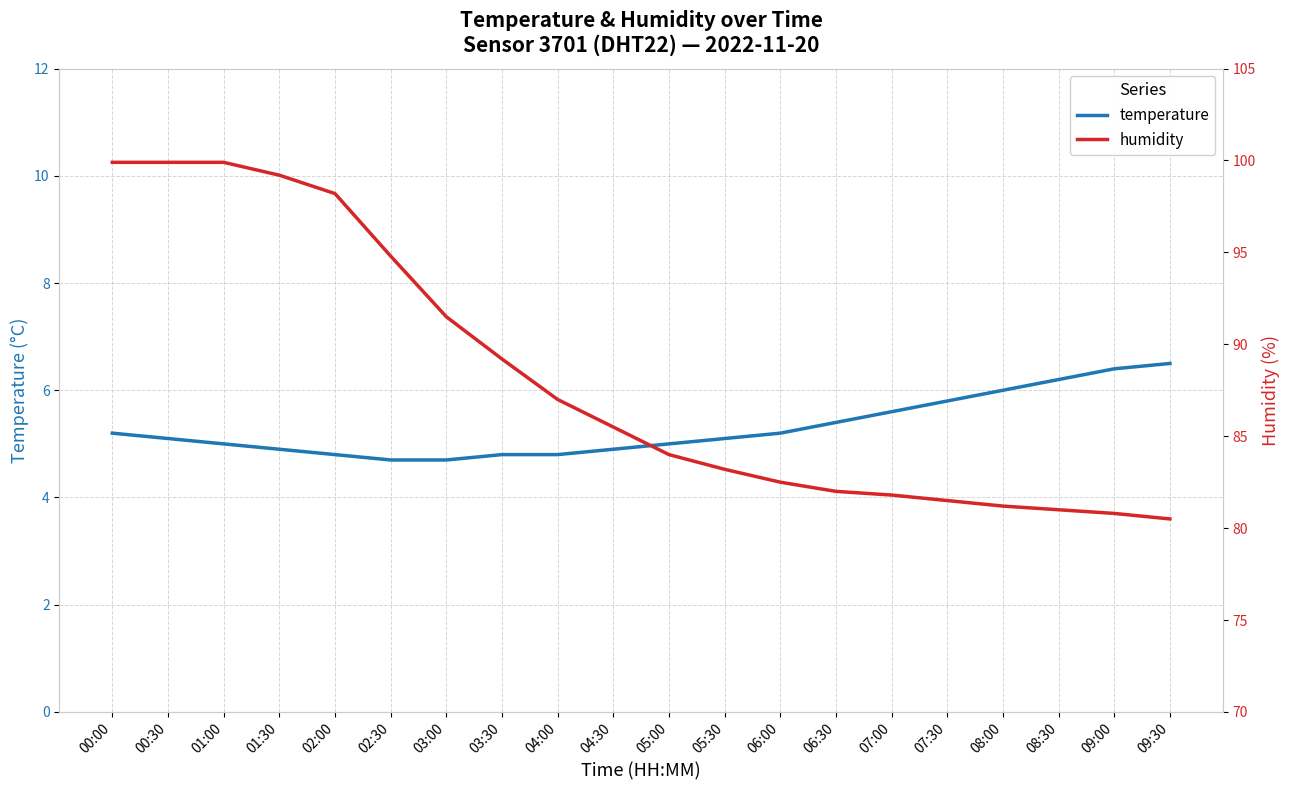

Rank the series by their maximum value, from highest to lowest.

humidity, temperature